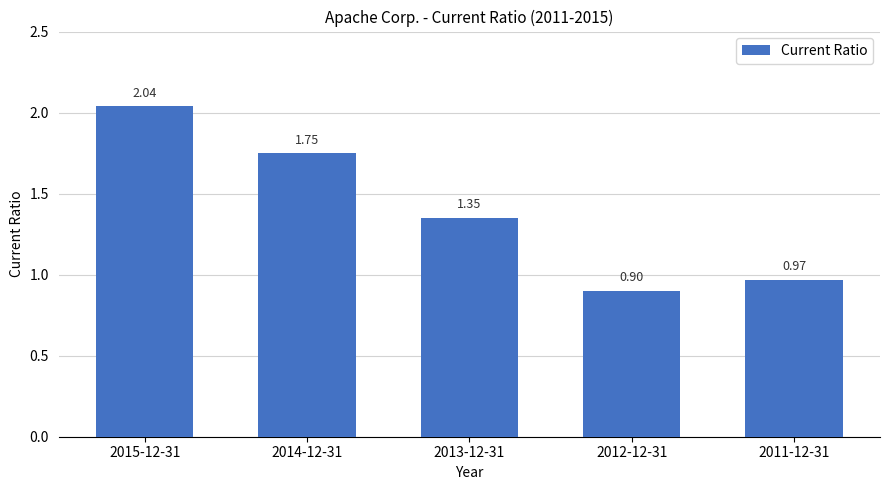

Does the chart contain any negative values?

No